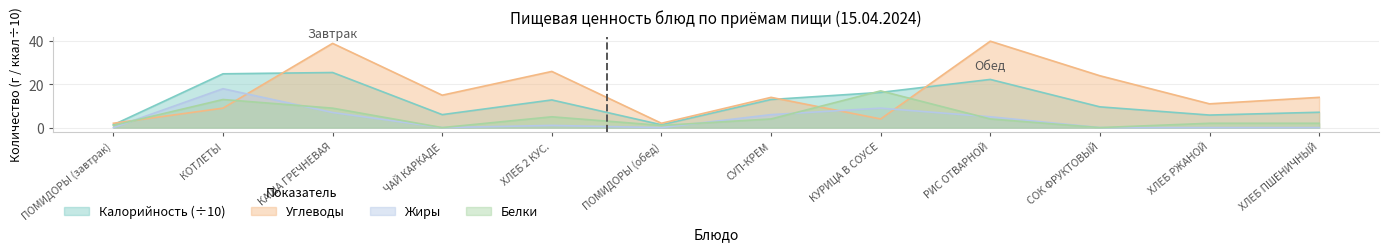

What position from the left is КАША ГРЕЧНЕВАЯ?

3